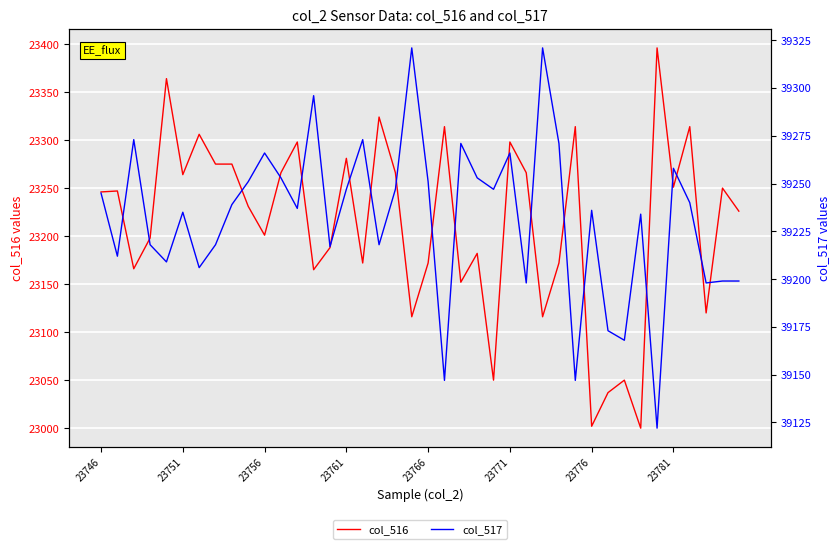

At how many categories does at least one series exceed 26460?

40